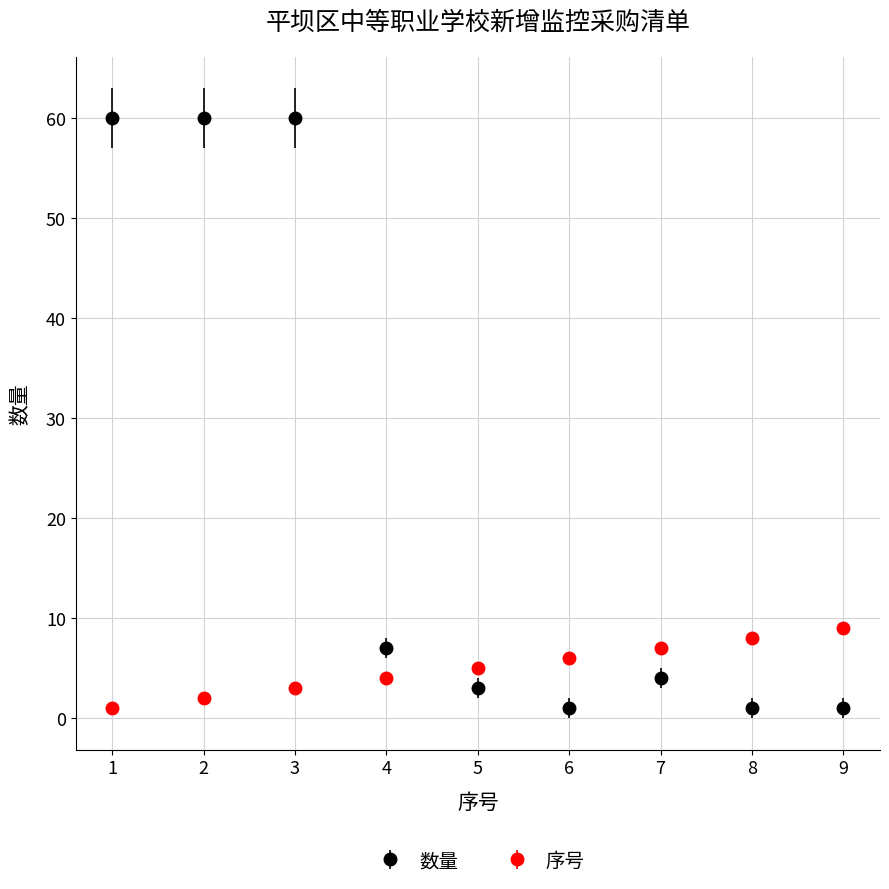

Which series has the widest spread of values?

数量